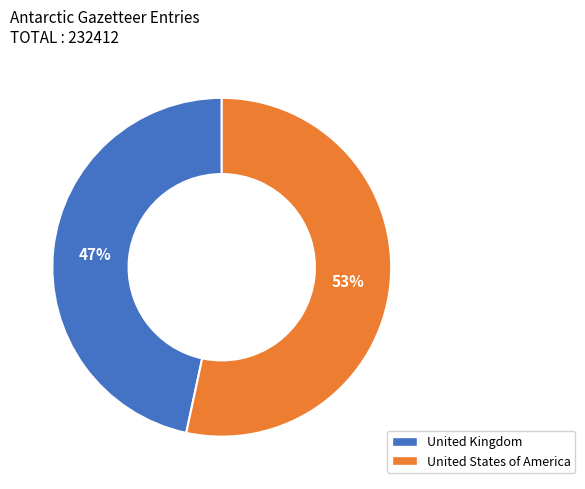

To the nearest percent, what percentage of the pie is United States of America?

53%